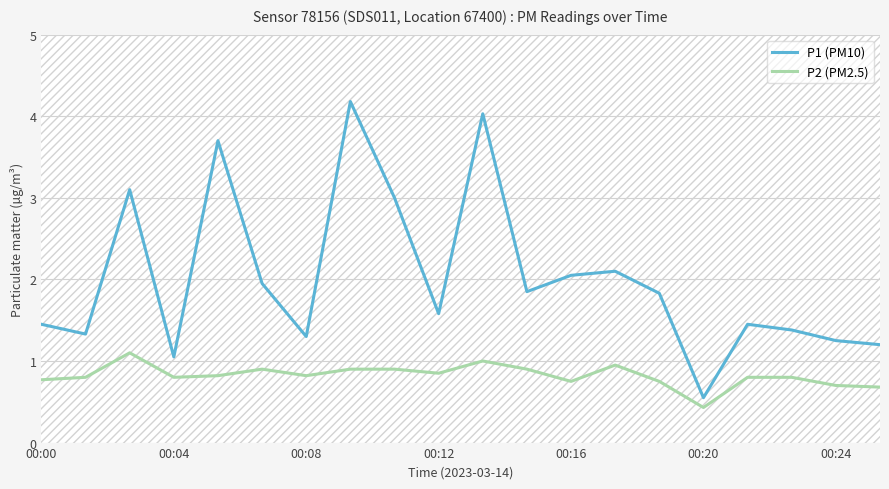

List the series in order of their overall mean, highest first.

P1 (PM10), P2 (PM2.5)